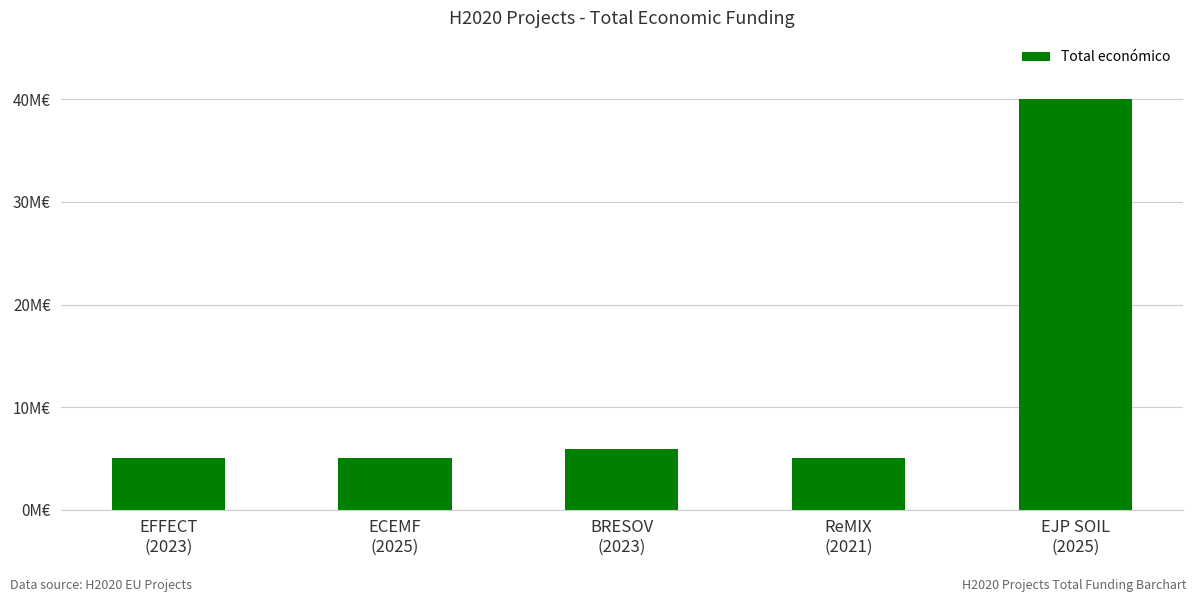

What is the change in value from EFFECT
(2023) to BRESOV
(2023)?

+962654